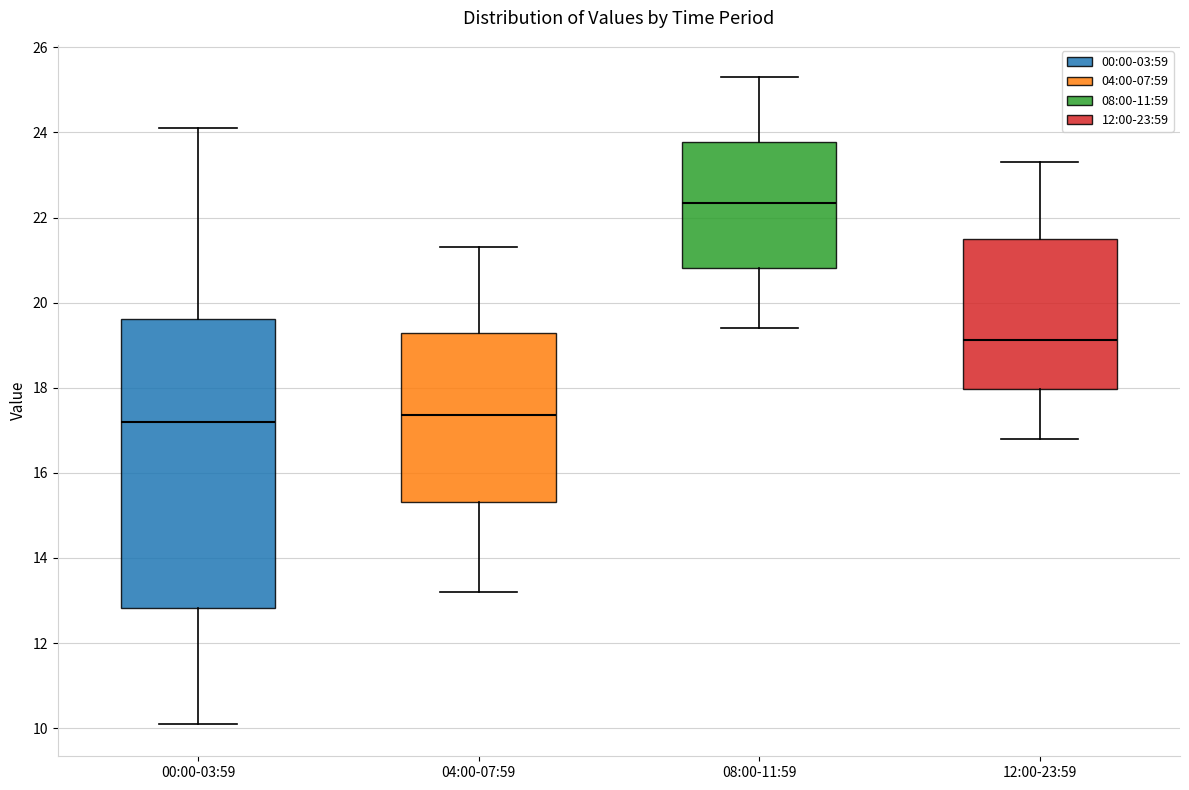

Reading left to right, read every box against the y-axis: the position of its median line, the range the box covers, and the ends of its whiskers. The values are not printed on the chart, so give them approximately, as read against the axis.

00:00-03:59: median 17.2, box 12.8 to 19.6, whiskers 10.2 to 24.2
04:00-07:59: median 17.4, box 15.4 to 19.2, whiskers 13.2 to 21.4
08:00-11:59: median 22.4, box 20.8 to 23.8, whiskers 19.4 to 25.4
12:00-23:59: median 19.2, box 18.0 to 21.4, whiskers 16.8 to 23.4